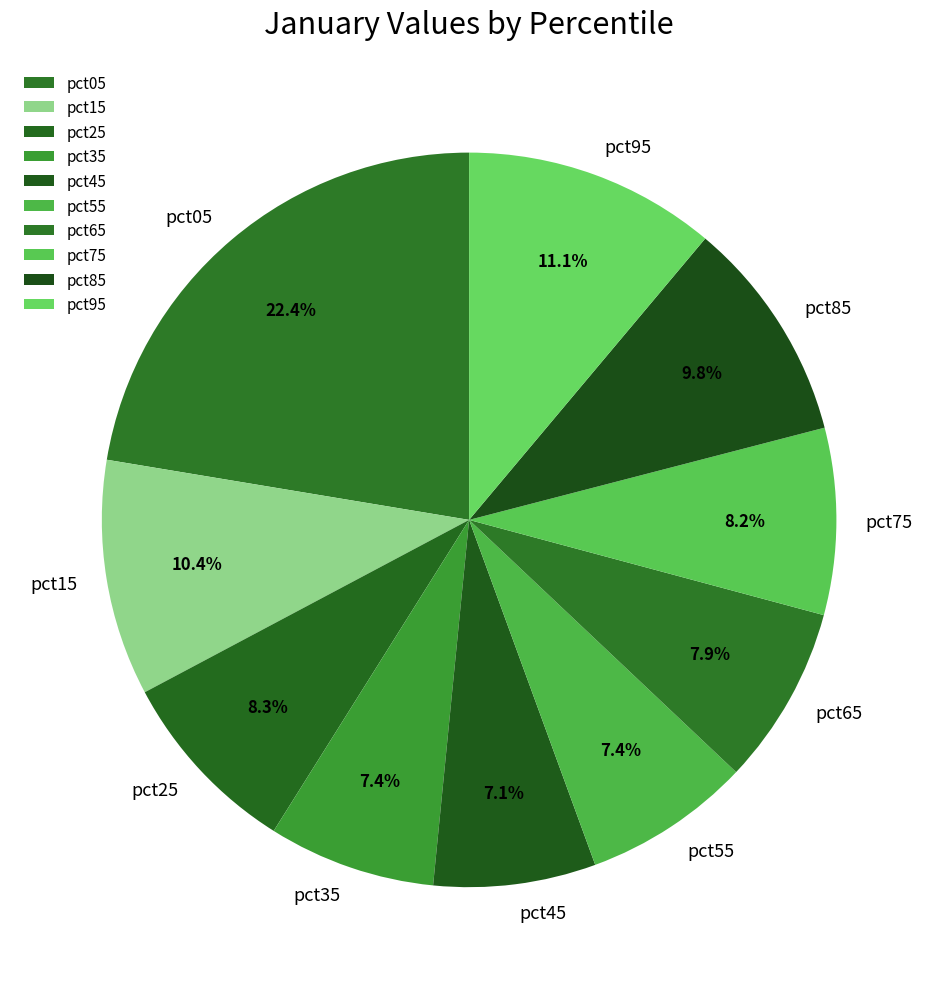

Is there a majority slice in this chart?

No